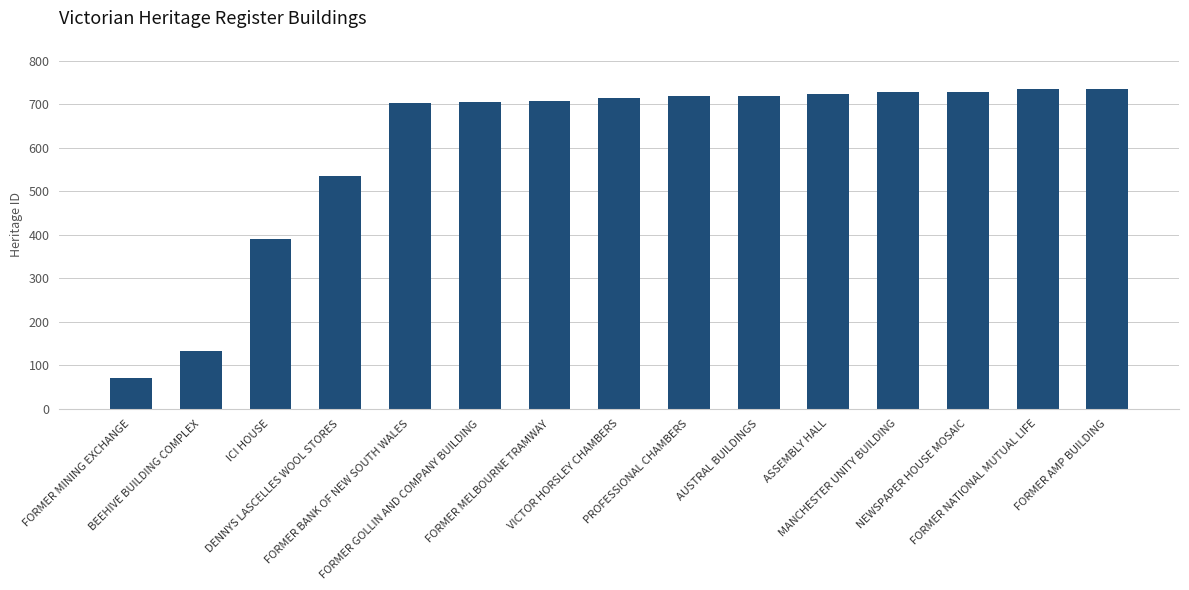

What is the value of the 1st bar from the left?

70